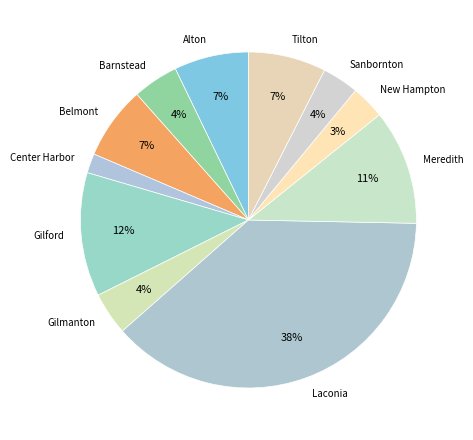

Is the sum of Meredith and Alton greater than half?

No